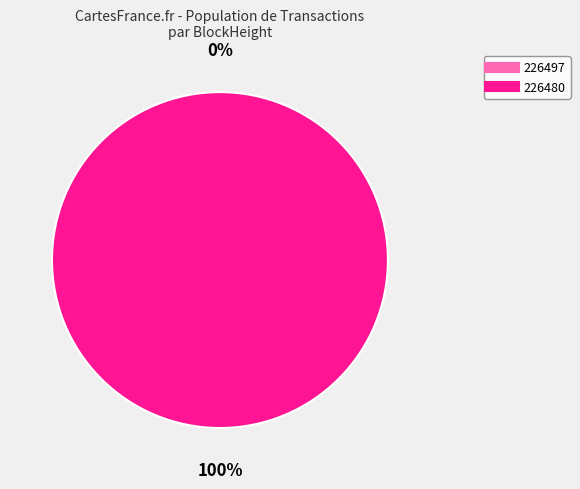

To the nearest percent, what is the combined percentage of 226497 and 226480?

100%